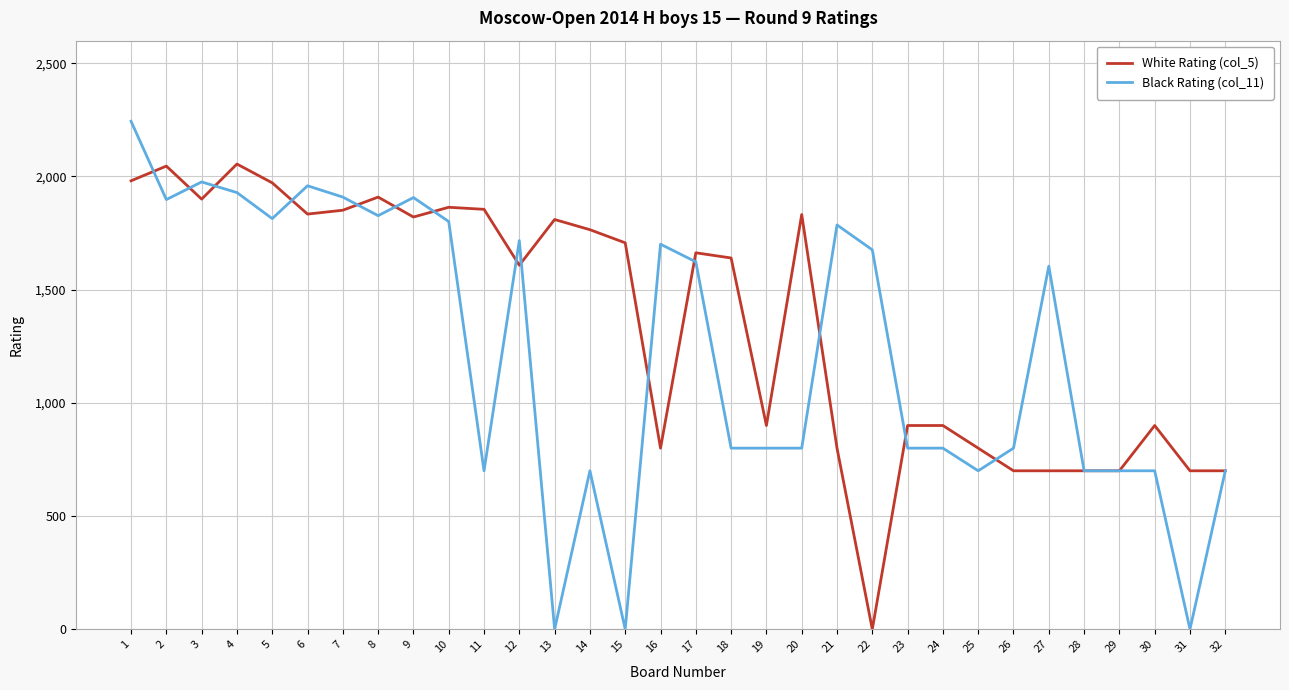

What is the maximum value shown in the chart?

2244